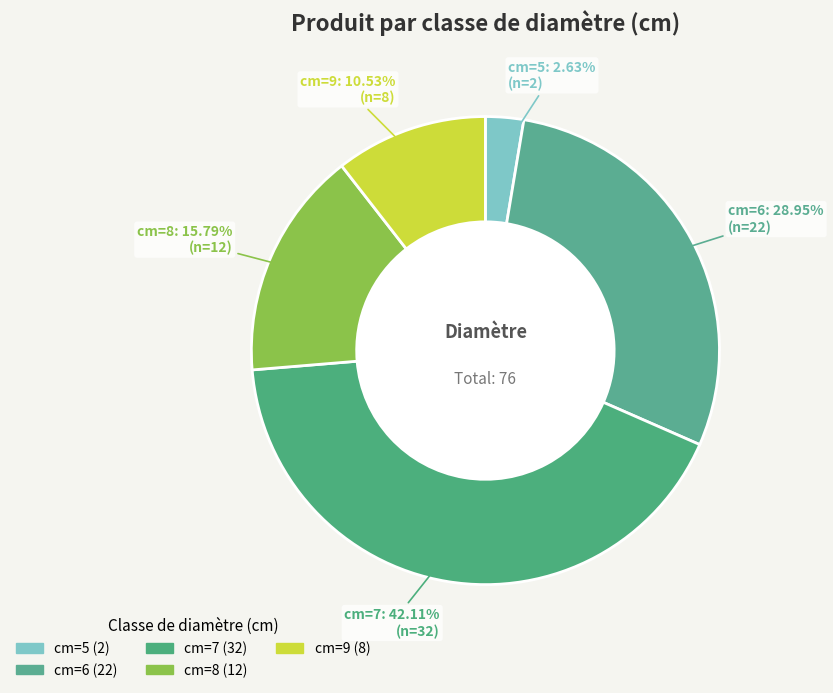

Approximately how many times larger is the value at cm=6 compared to cm=5?

11.0